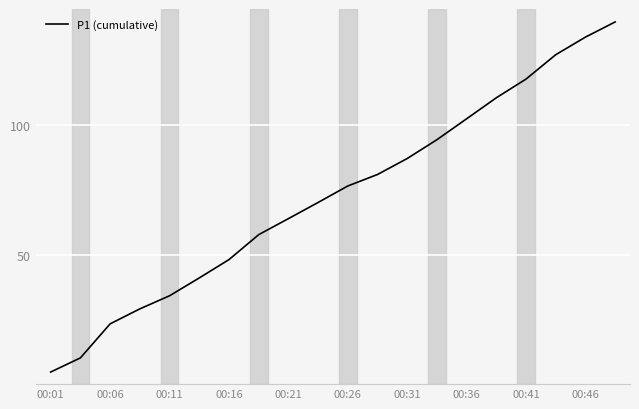

What is the difference between the second highest and second lowest values?

124.0